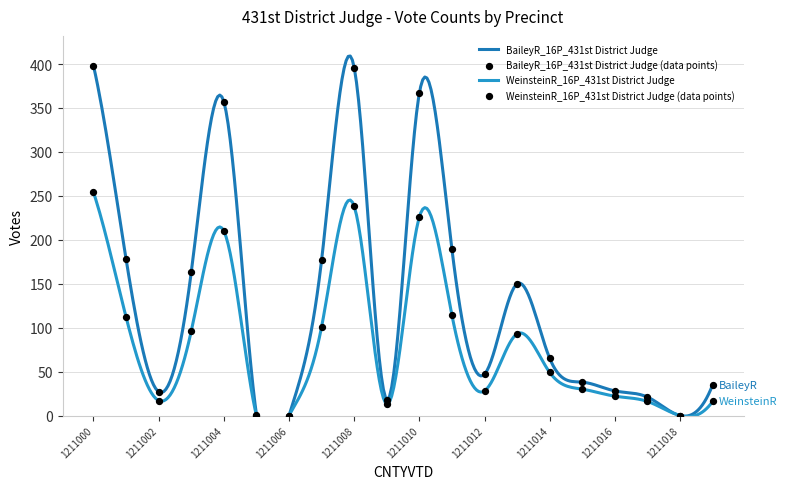

Is the value of BaileyR_16P_431st District Judge at 1211015 greater than the value of WeinsteinR_16P_431st District Judge at 1211008?

No